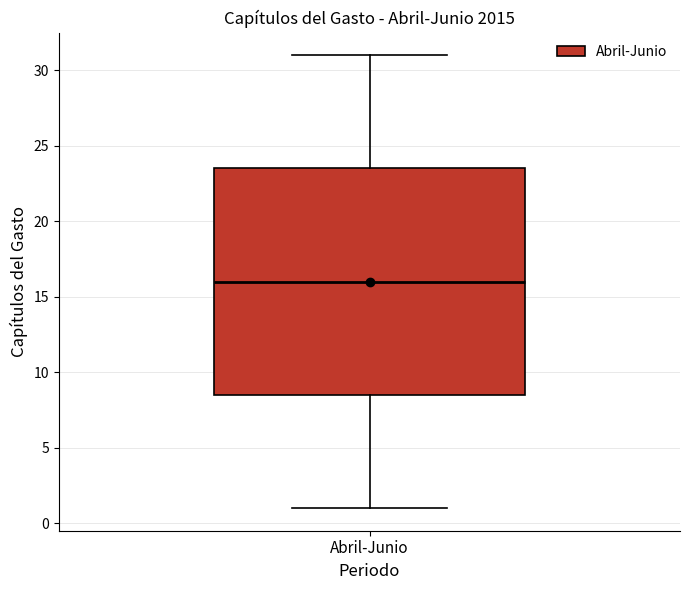

Where is the lower edge of the box for Abril-Junio on the y-axis? The values are not printed on the chart, so give them approximately, as read against the axis.

8.5